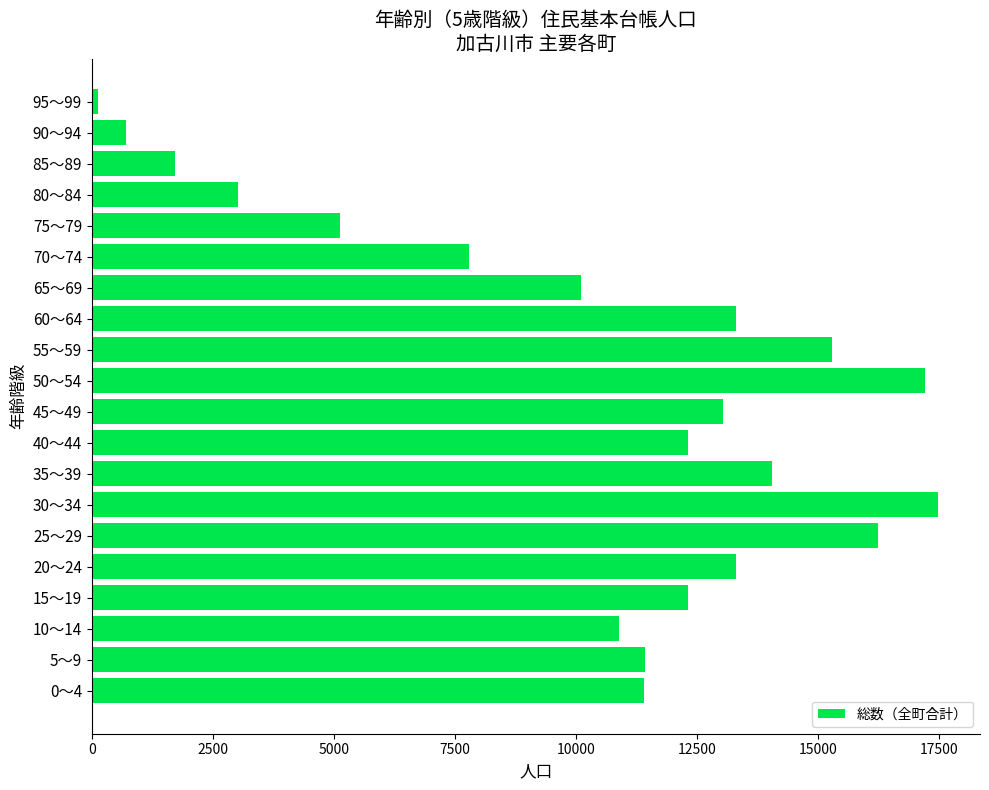

Is it true that the value at 35～39 is 21366?

False